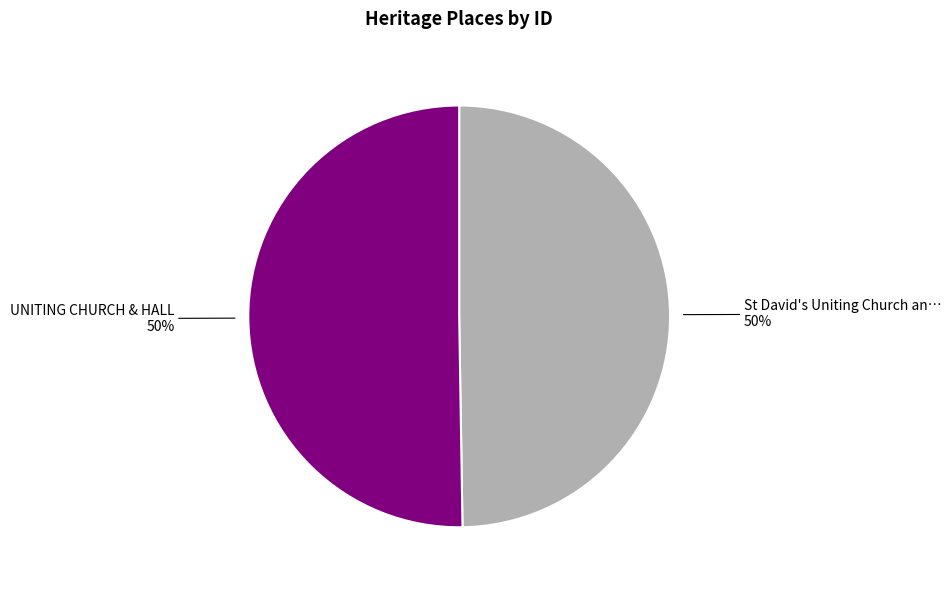

To the nearest percent, what is the average slice percentage?

50%